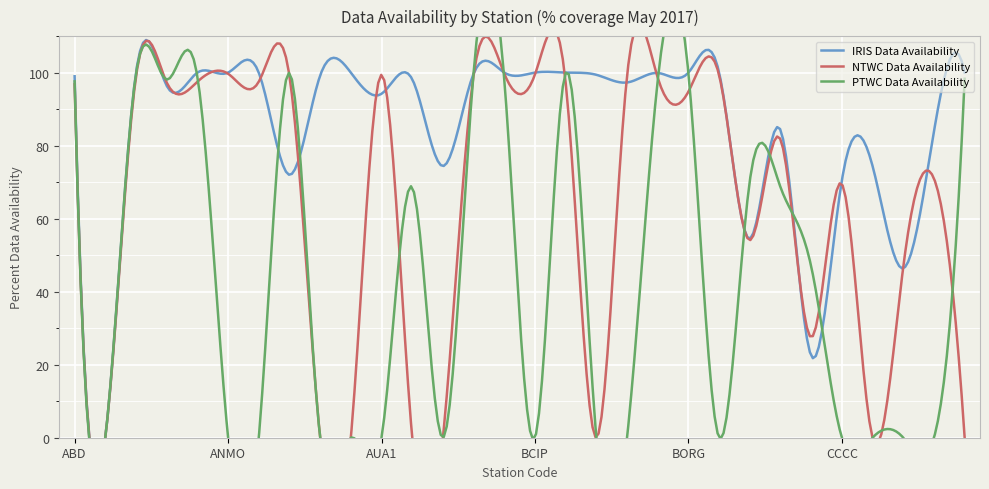

Rank the categories by NTWC Data Availability value from lowest to highest.

ABVI, AOPR, APG, AUA2, BATAN, BIRV, CDITO, CMLA, CBYP, CDVI, CBCY, CCCC, CHIE, CBE, BORG, ABD, BIM, AGPR, ANBD, ANTO, BOAB, ACON, ANWB, BLUN, BAUV, BRAL, AUA1, BCIP, ANMO, BBGH